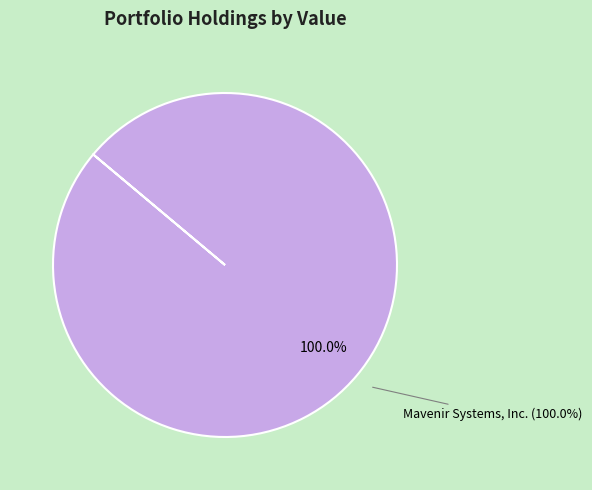

Between Mavenir Systems, Inc. and zulily, inc., which is larger?

Mavenir Systems, Inc.